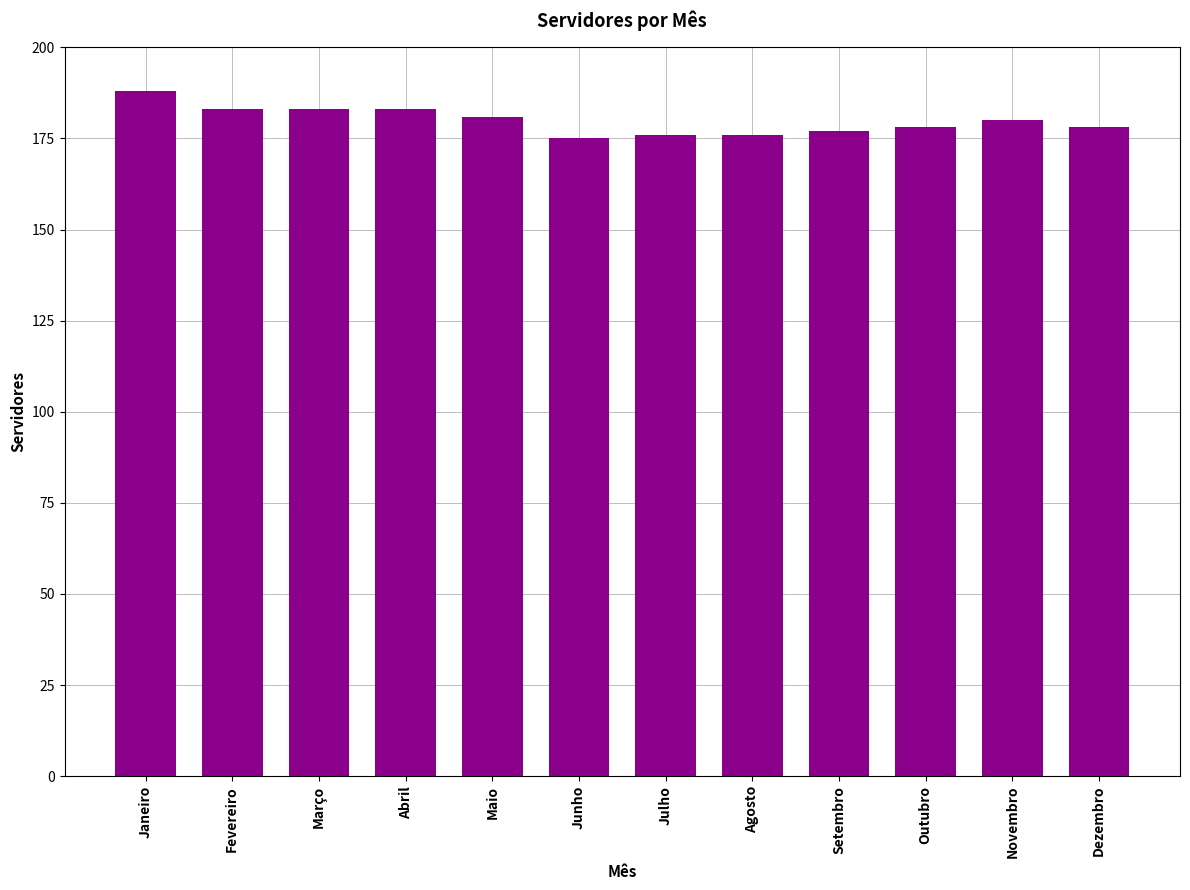

The chart shows a value of 86 at Outubro. True or false?

False